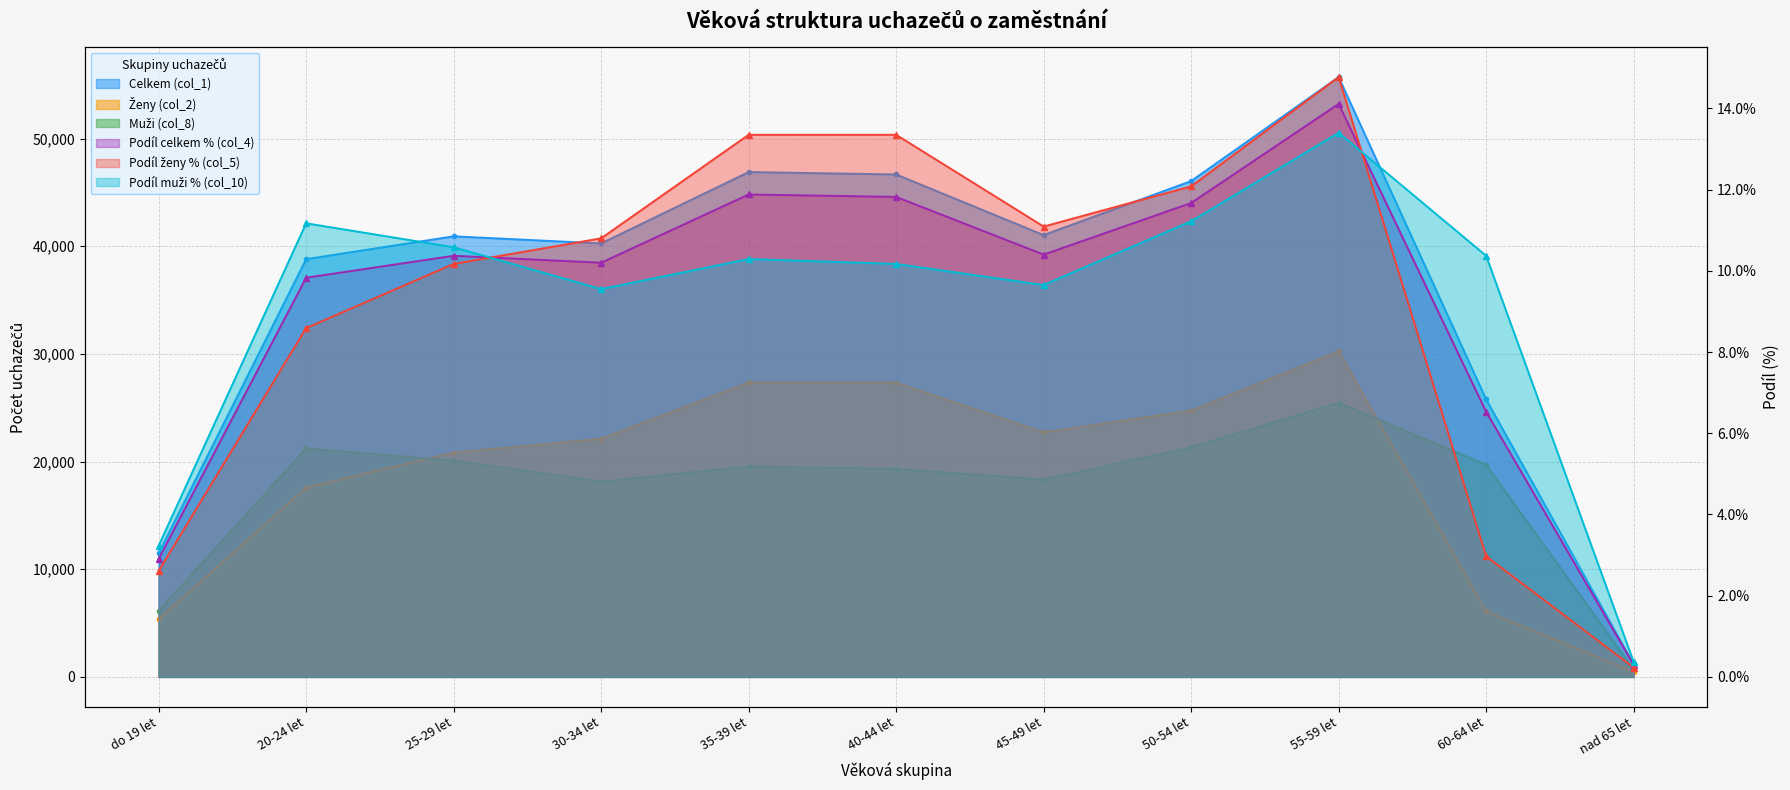

True or false: Podíl ženy % (col_5) has a value of 8.6 at 20-24 let.

True